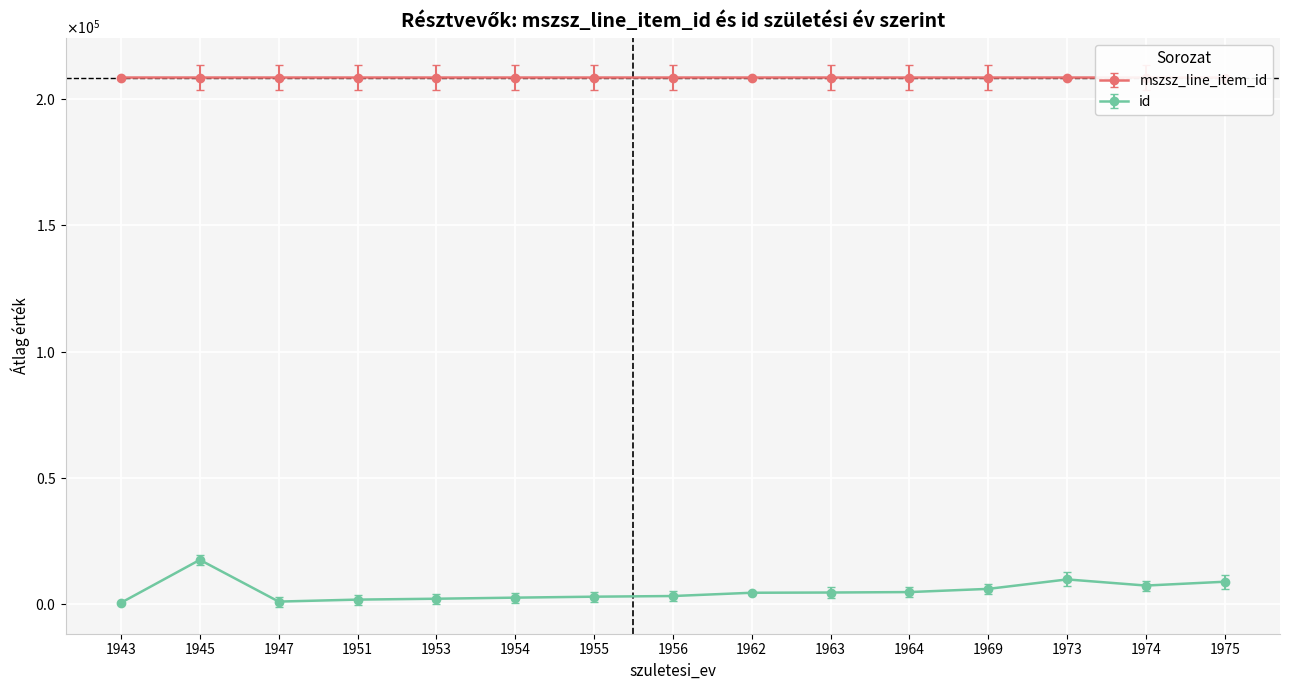

How many lines are shown in the chart?

2